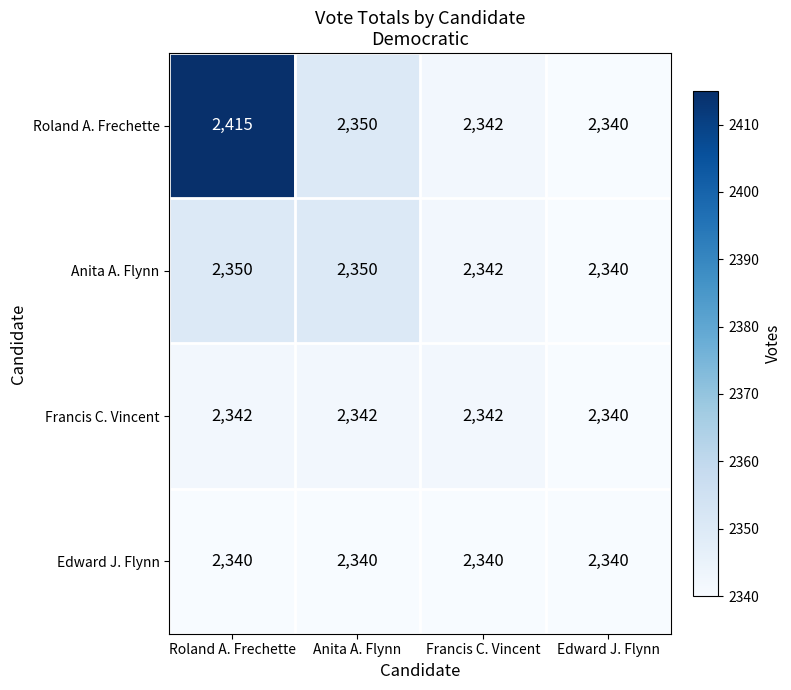

At how many categories does at least one series exceed 2392?

1